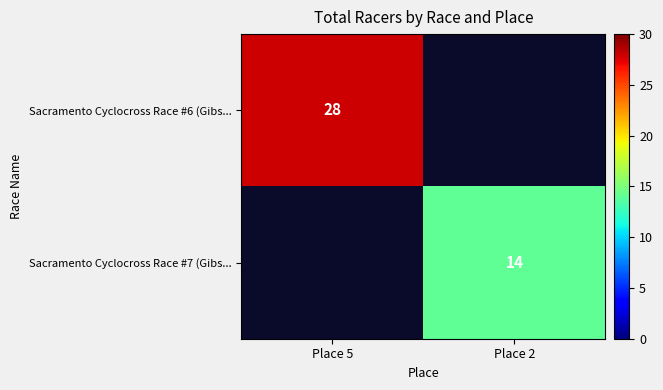

True or false: Sacramento Cyclocross Race #7 (Gibs... has a value of 14 at Place 2.

True